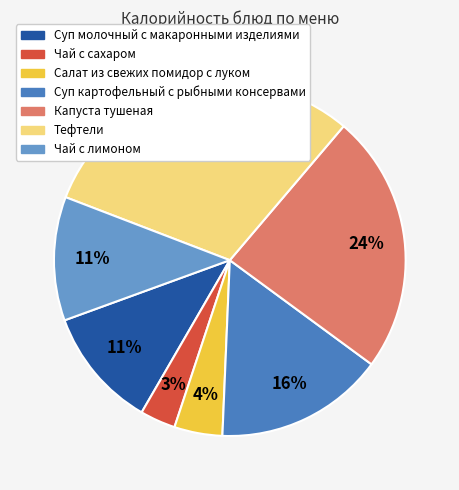

How many segments does this pie chart have?

7